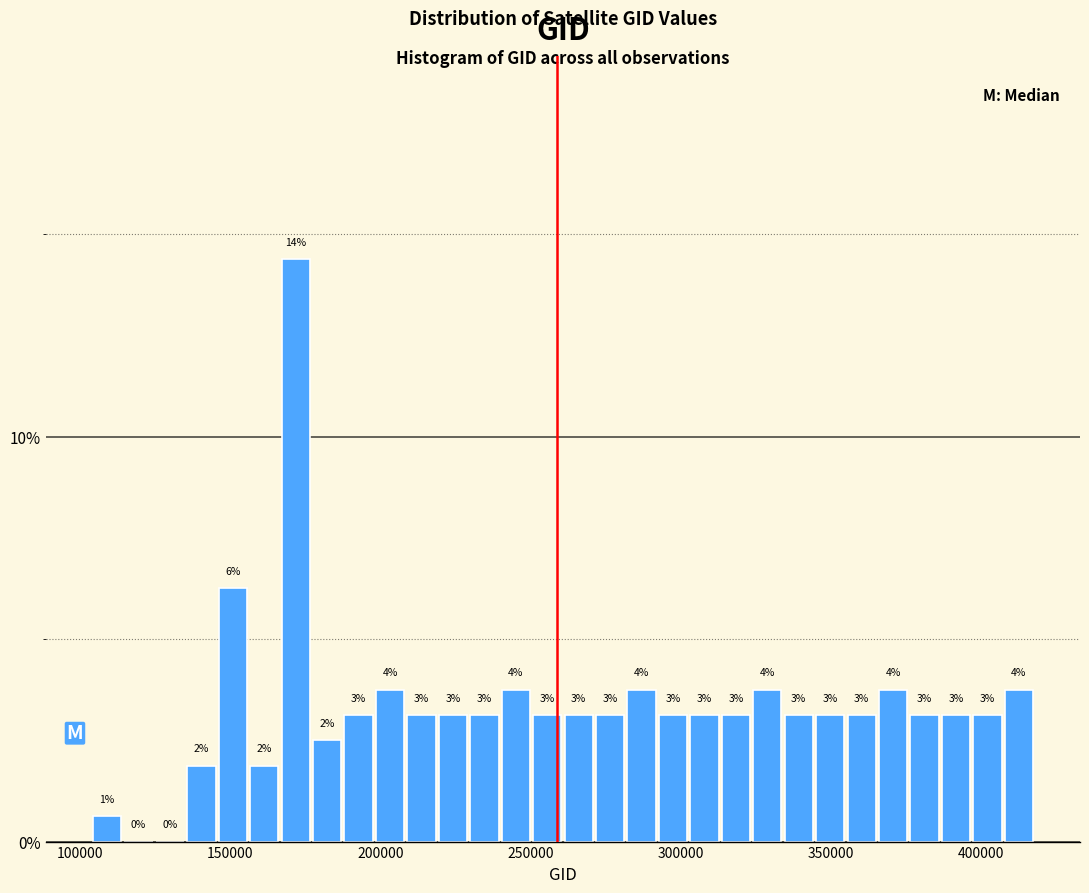

Read against the x-axis, roughly where is the centre of the tallest bar?

170000